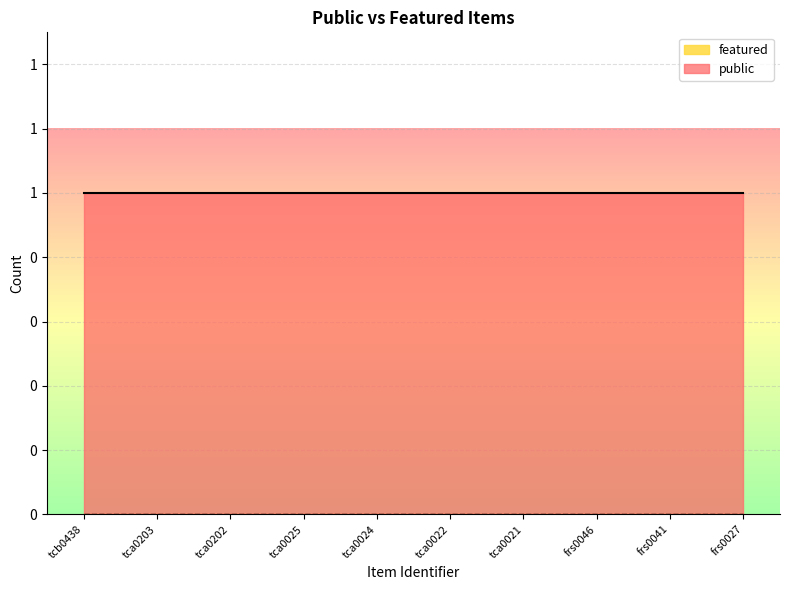

Which series has the widest spread of values?

public